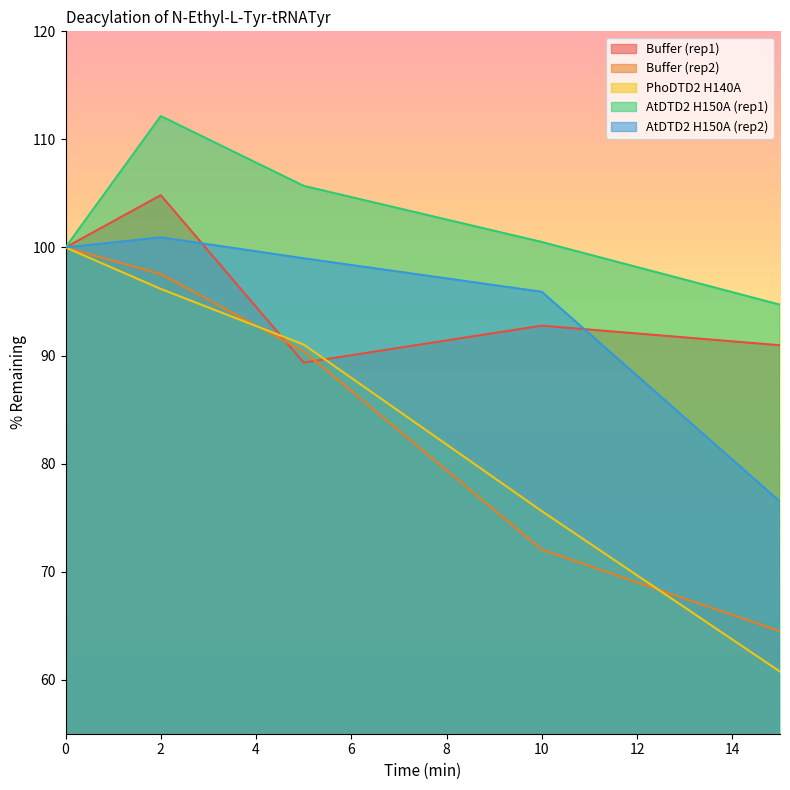

Reading right to left, what are all the values shown in this chart?

Buffer (rep1): 15=90.9	10=92.8	5=89.3	2=104.8	0=100.0
Buffer (rep2): 15=64.5	10=72.0	5=90.4	2=97.5	0=100.0
PhoDTD2 H140A: 15=60.7	10=75.6	5=91.0	2=96.2	0=100.0
AtDTD2 H150A (rep1): 15=94.7	10=100.5	5=105.7	2=112.2	0=100.0
AtDTD2 H150A (rep2): 15=76.5	10=95.9	5=99.0	2=100.9	0=100.0